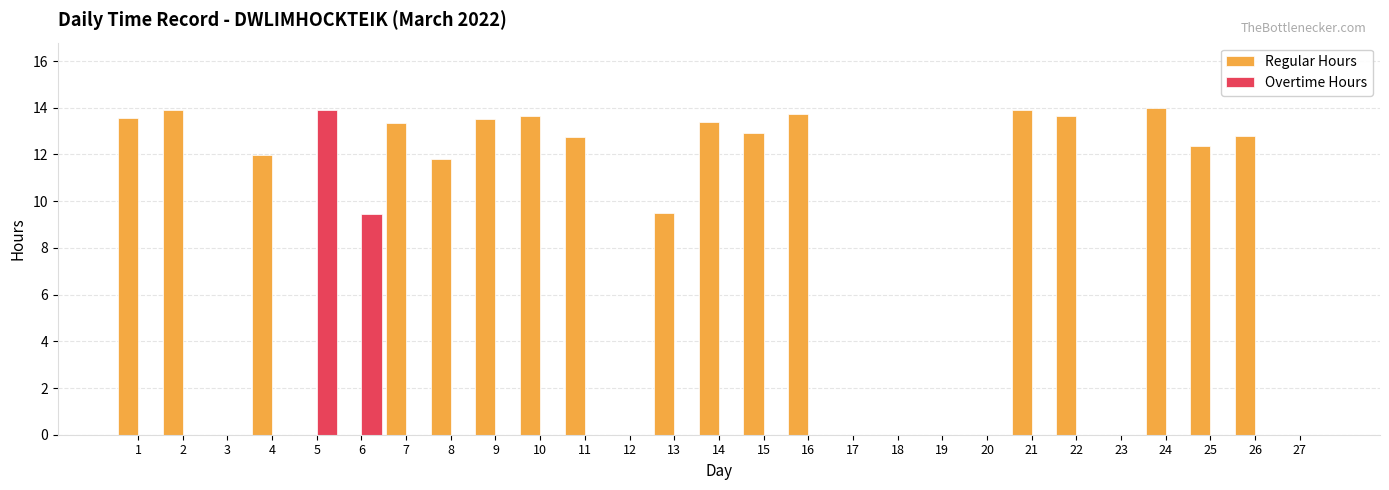

Are the bars horizontal?

No